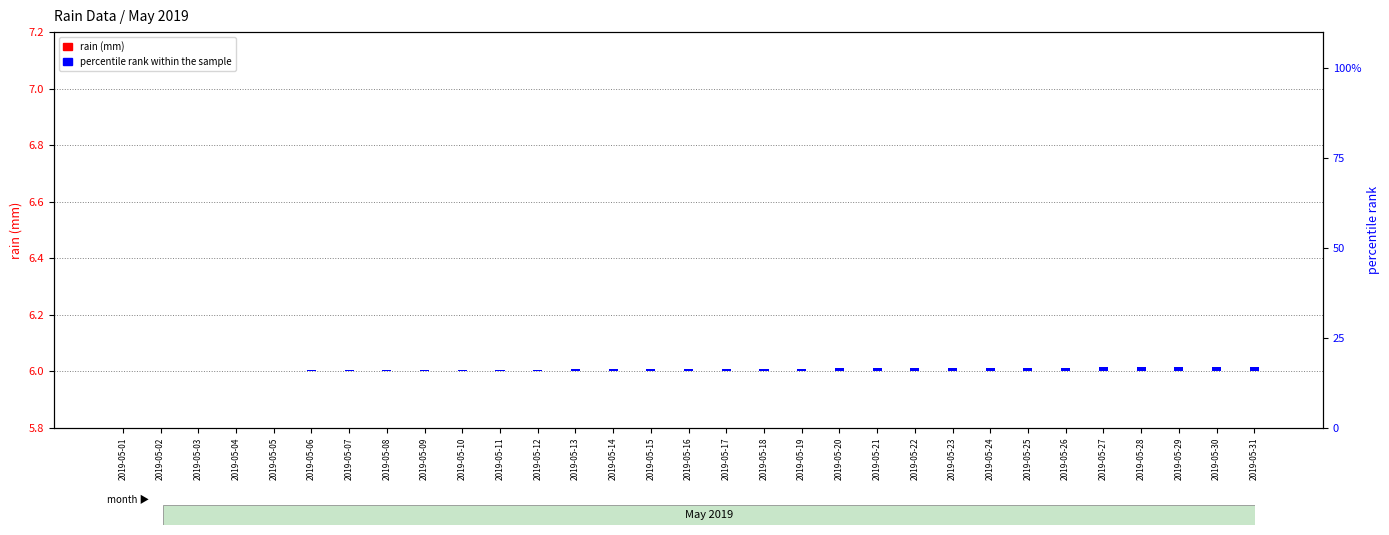

Is the value of percentile rank within sample at 2019-05-08 greater than the value of rain (mm) at 2019-05-01?

Yes